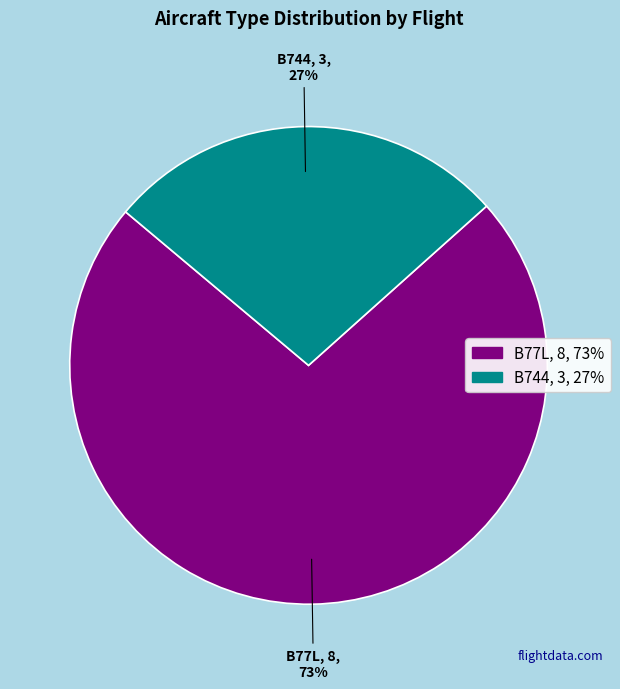

How many slices are in this pie chart?

2